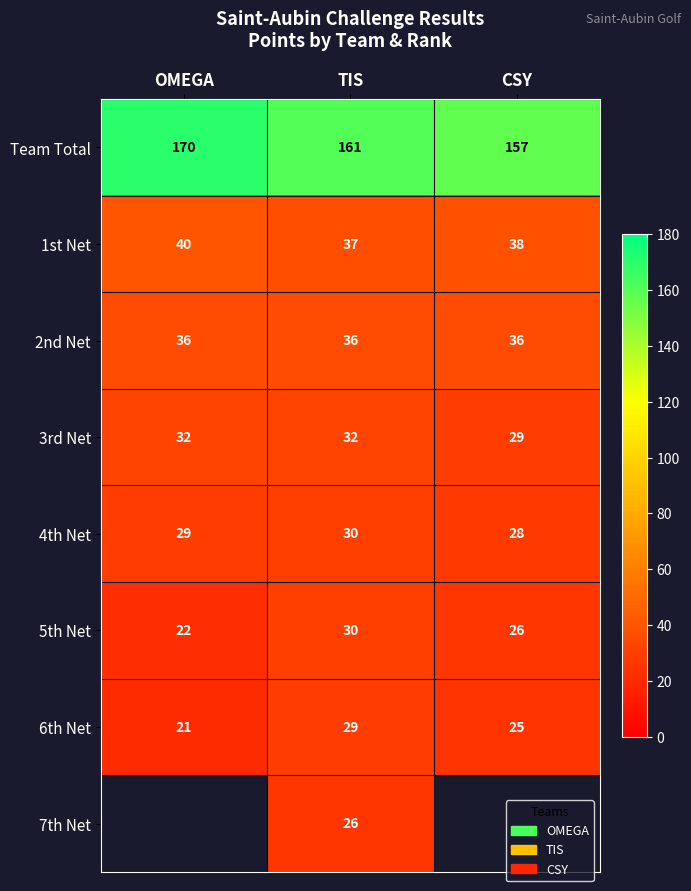

Between TIS and CSY, which is larger?

TIS